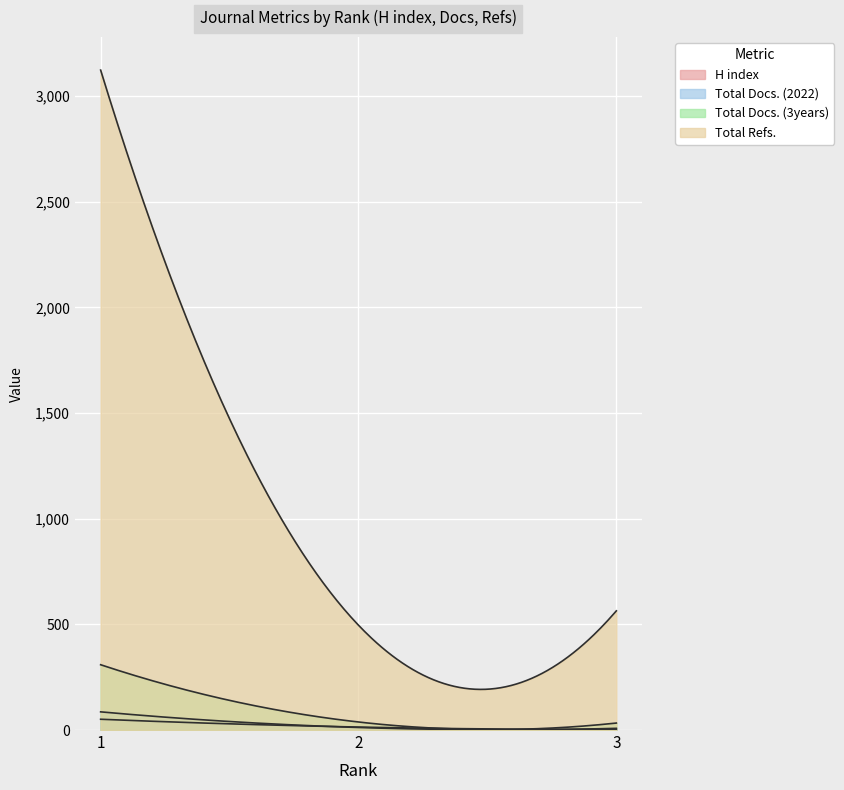

Reading left to right, transcribe all the data shown in this chart.

H index: 1=51	2=14	3=3
Total Docs. (2022): 1=86	2=12	3=8
Total Docs. (3years): 1=309	2=38	3=33
Total Refs.: 1=3123	2=496	3=564